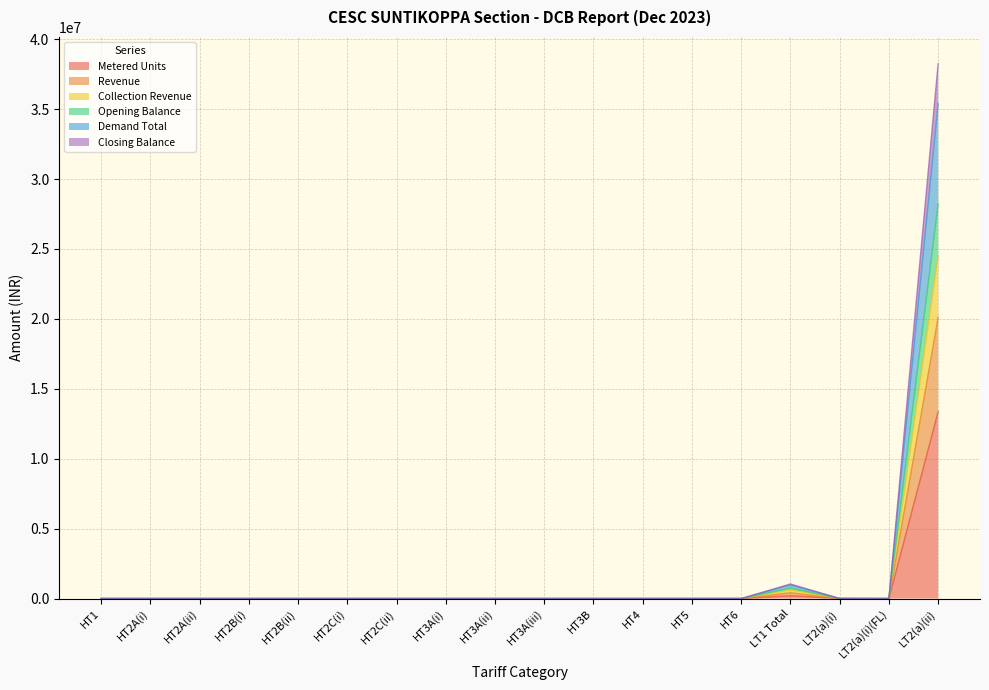

At which category is the sum across all series the highest?

LT2(a)(ii)